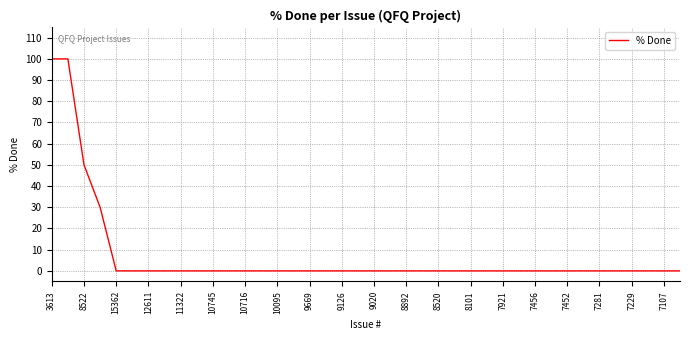

What is the difference between the maximum and minimum values?

100